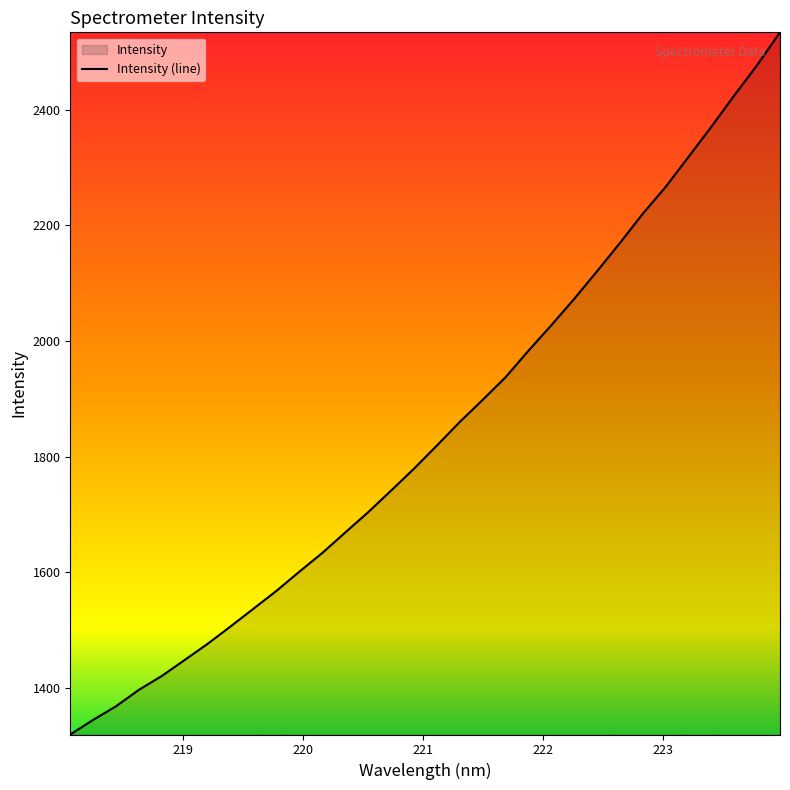

What is the maximum value shown in the chart?

2533.7